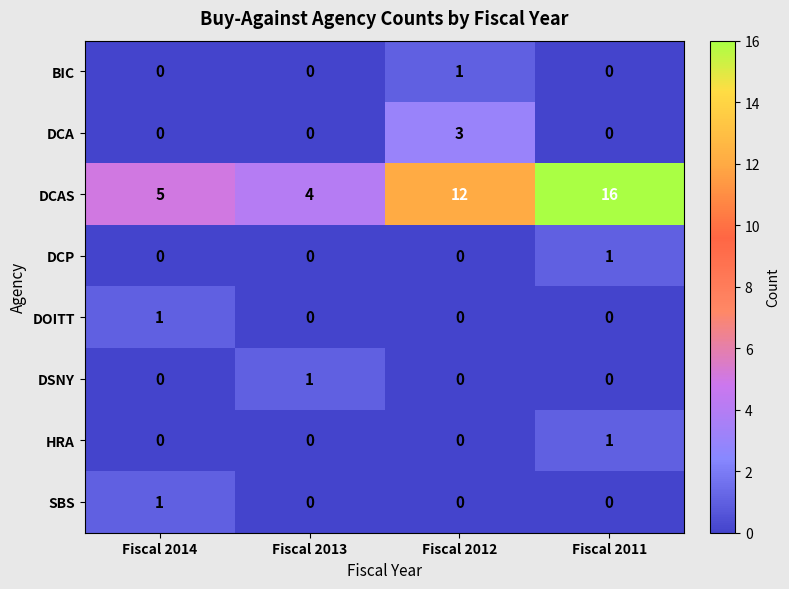

What is the difference between the highest and lowest values at Fiscal 2011?

16